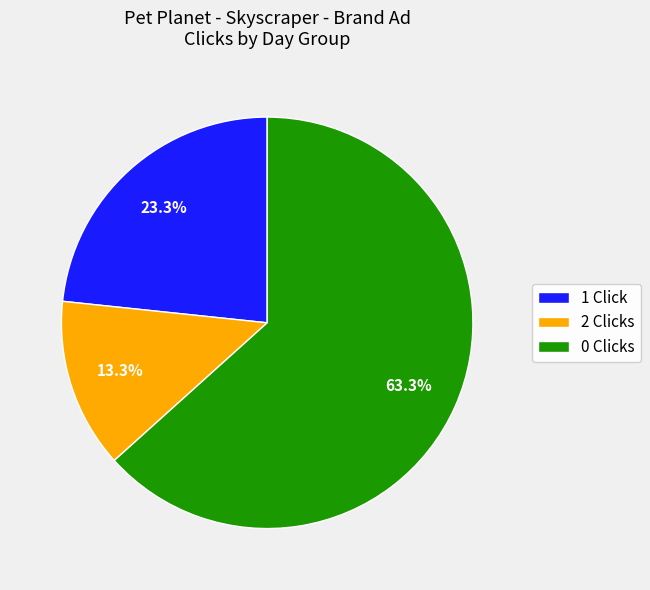

What is the ratio of the value at 0 Clicks to the value at 1 Click?

2.7